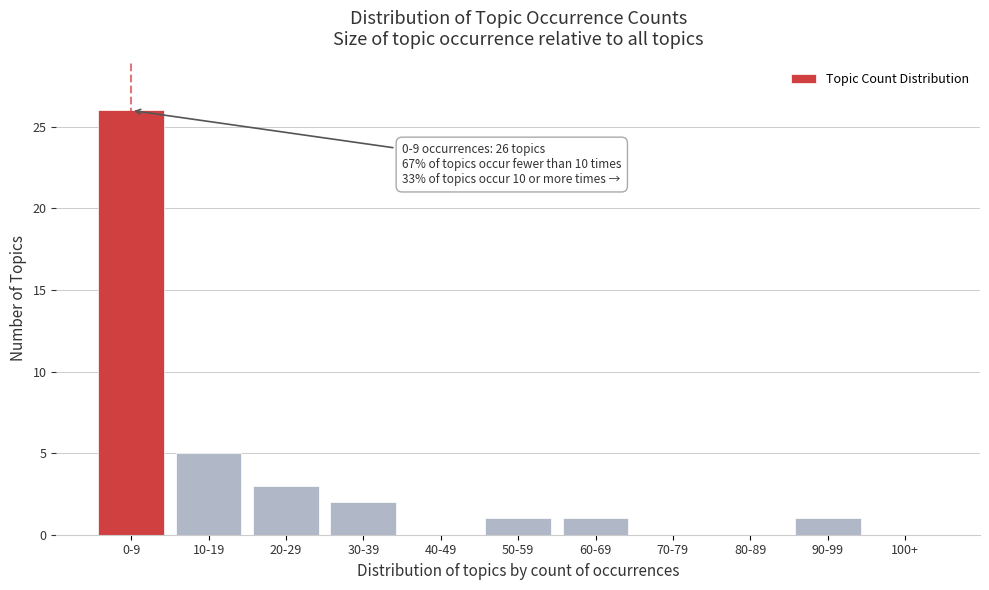

Reading left to right, transcribe all the data shown in this chart.

0-9=26	10-19=5	20-29=3	30-39=2	40-49=0	50-59=1	60-69=1	70-79=0	80-89=0	90-99=1	100+=0